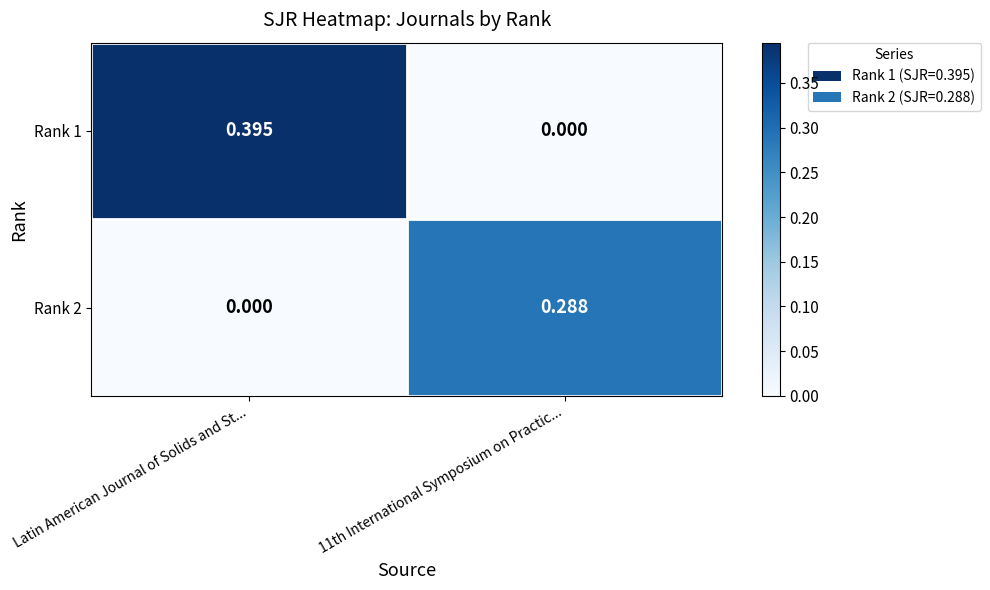

At which category is the sum across all series the highest?

Latin American Journal of Solids and St...